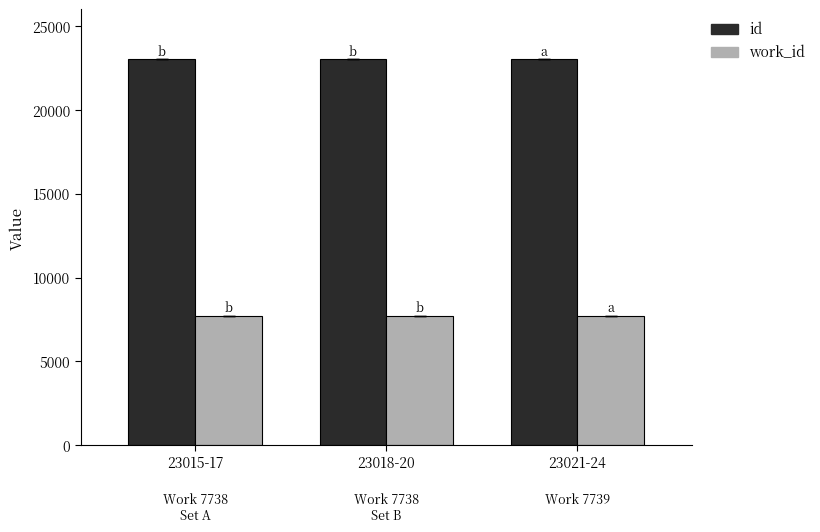

Is it true that work_id equals 7738.0 at 23018-20?

True